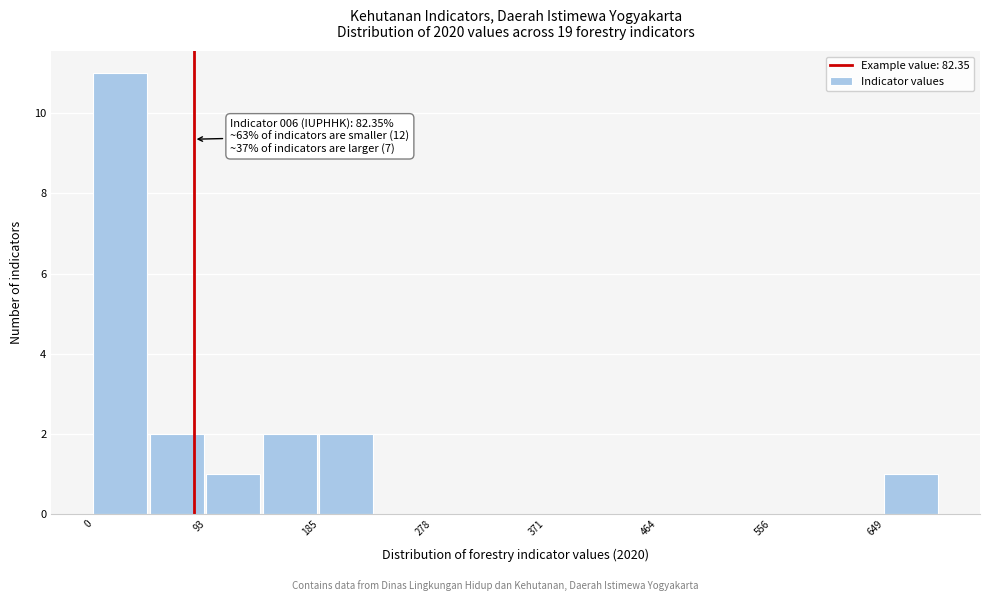

Over which range of the x-axis is the bar tallest?

0 to 50